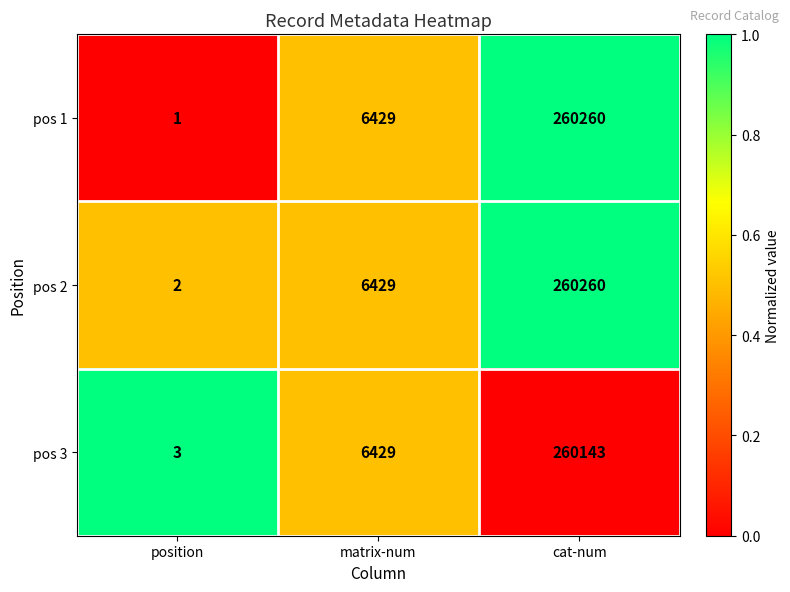

Which category has the lowest value across all series?

position